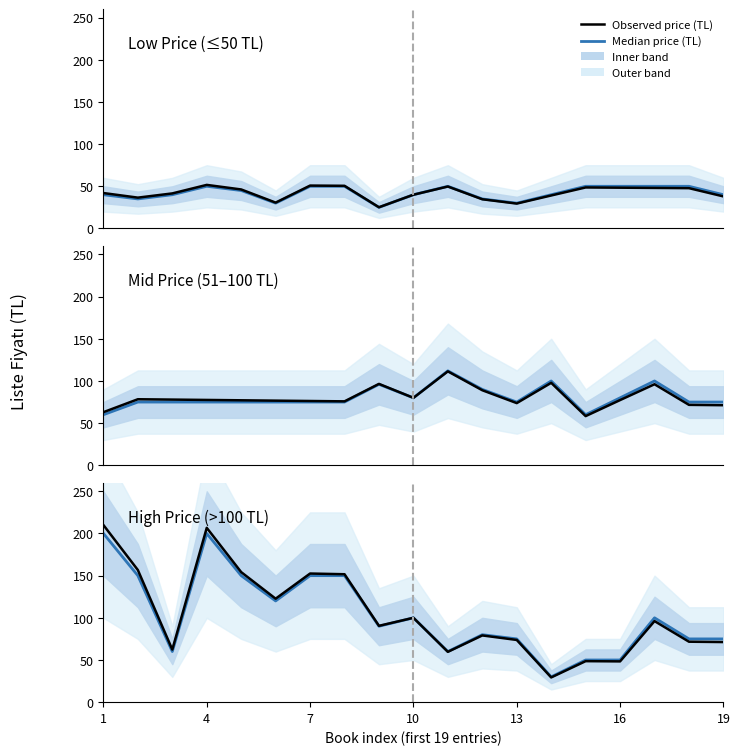

How many categories are shown in the chart?

19